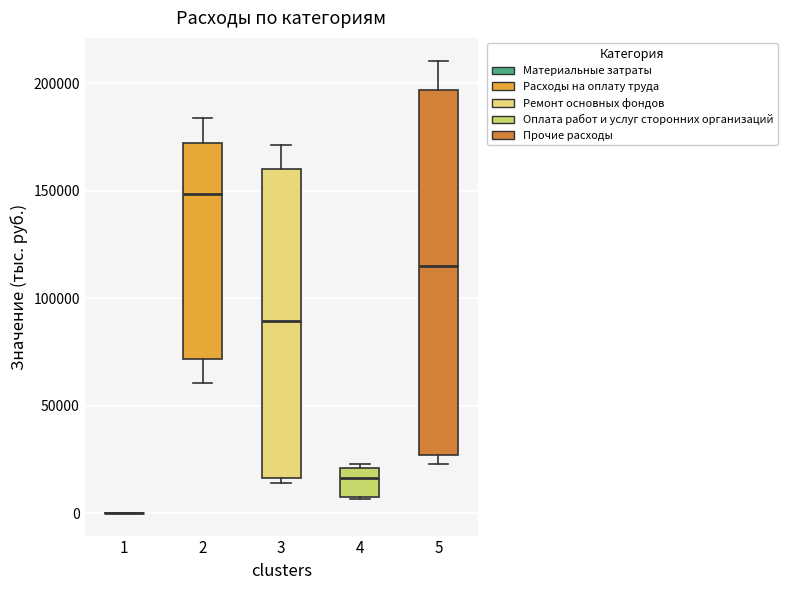

Which box is the tallest, from its lower edge to its upper edge?

5